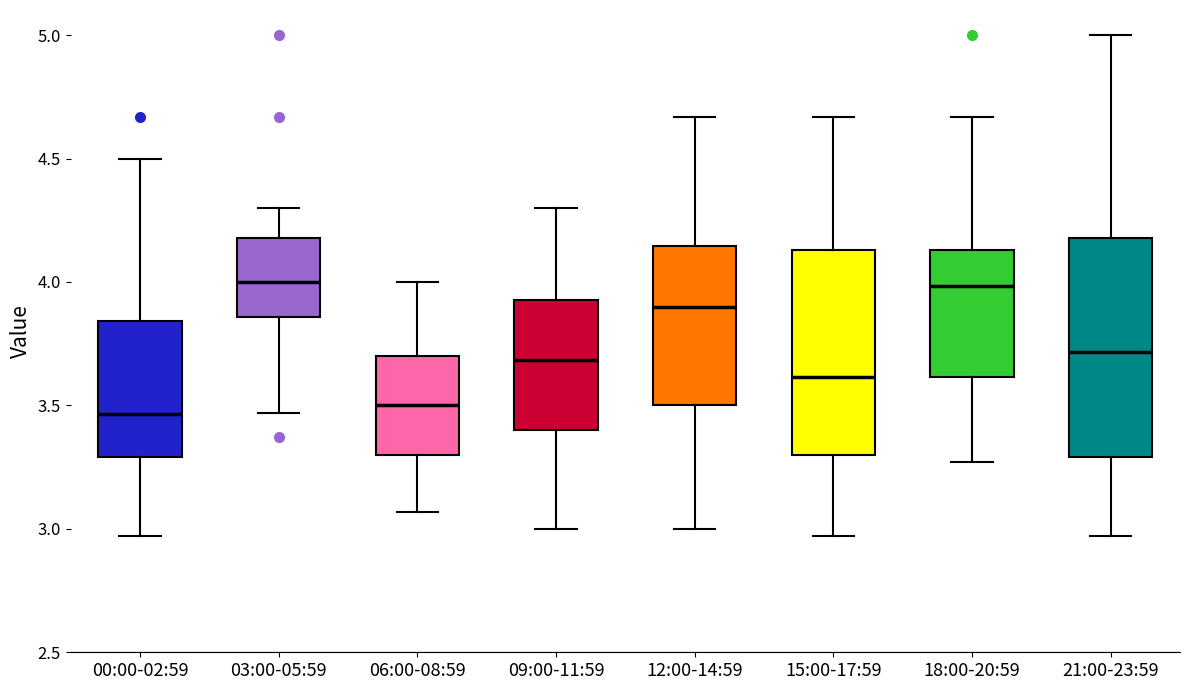

Comparing the boxes themselves (not the whiskers), which one is the tallest?

21:00-23:59